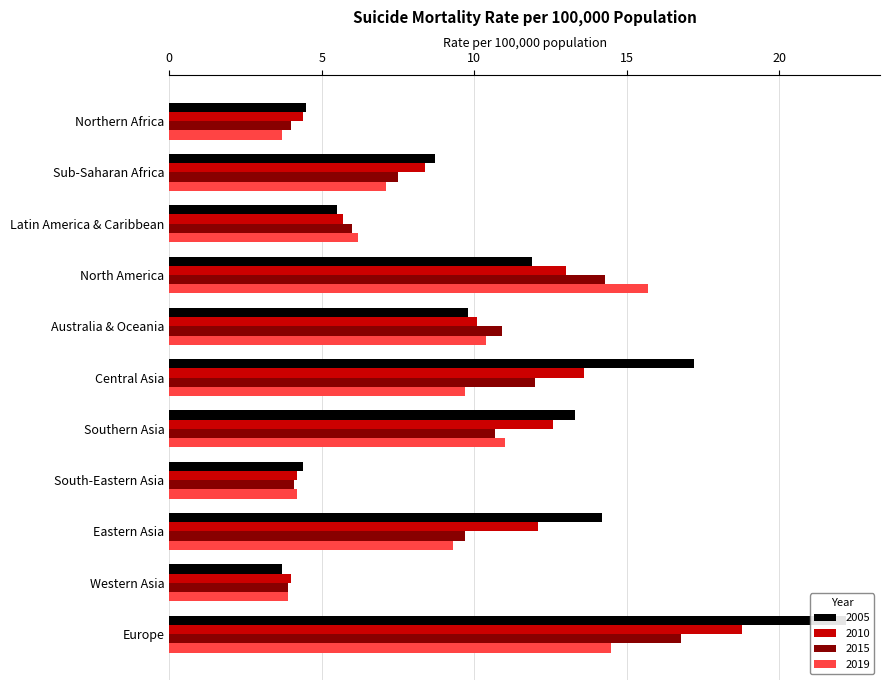

Reading left to right, list all the values displayed in this chart.

2005: Northern Africa=4.5	Sub-Saharan Africa=8.7	Latin America & Caribbean=5.5	North America=11.9	Australia & Oceania=9.8	Central Asia=17.2	Southern Asia=13.3	South-Eastern Asia=4.4	Eastern Asia=14.2	Western Asia=3.7	Europe=22.2
2010: Northern Africa=4.4	Sub-Saharan Africa=8.4	Latin America & Caribbean=5.7	North America=13.0	Australia & Oceania=10.1	Central Asia=13.6	Southern Asia=12.6	South-Eastern Asia=4.2	Eastern Asia=12.1	Western Asia=4.0	Europe=18.8
2015: Northern Africa=4.0	Sub-Saharan Africa=7.5	Latin America & Caribbean=6.0	North America=14.3	Australia & Oceania=10.9	Central Asia=12.0	Southern Asia=10.7	South-Eastern Asia=4.1	Eastern Asia=9.7	Western Asia=3.9	Europe=16.8
2019: Northern Africa=3.7	Sub-Saharan Africa=7.1	Latin America & Caribbean=6.2	North America=15.7	Australia & Oceania=10.4	Central Asia=9.7	Southern Asia=11.0	South-Eastern Asia=4.2	Eastern Asia=9.3	Western Asia=3.9	Europe=14.5